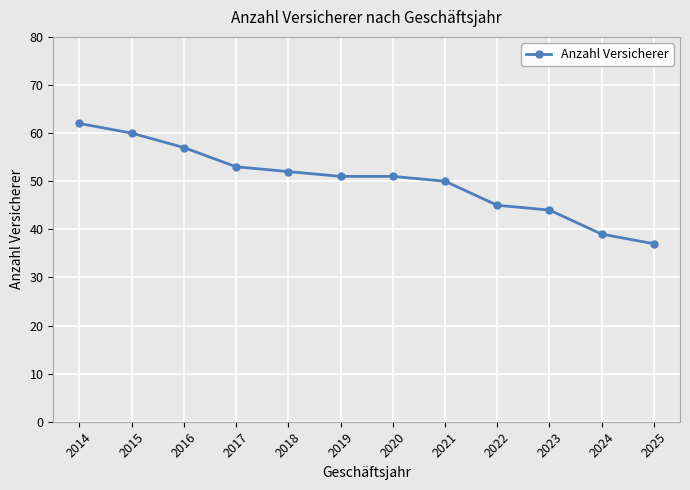

Reading left to right, list all the values displayed in this chart.

2014=62	2015=60	2016=57	2017=53	2018=52	2019=51	2020=51	2021=50	2022=45	2023=44	2024=39	2025=37